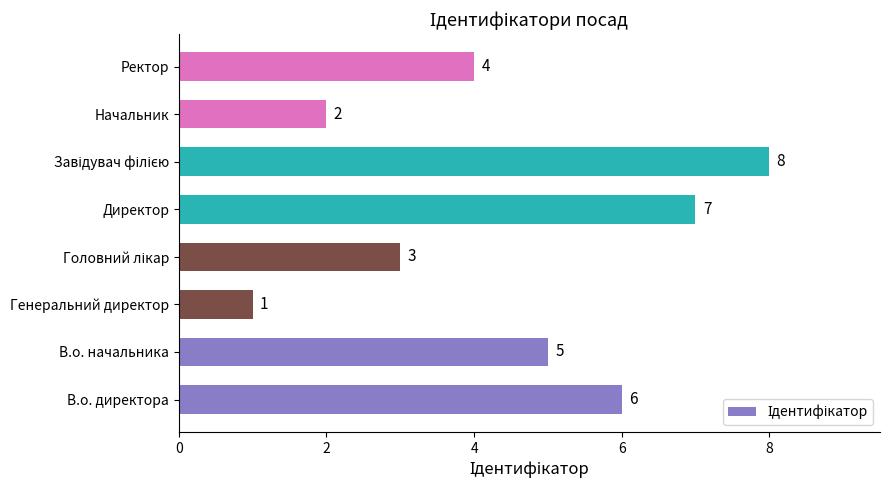

Where is the data nearest to the value 4?

Ректор